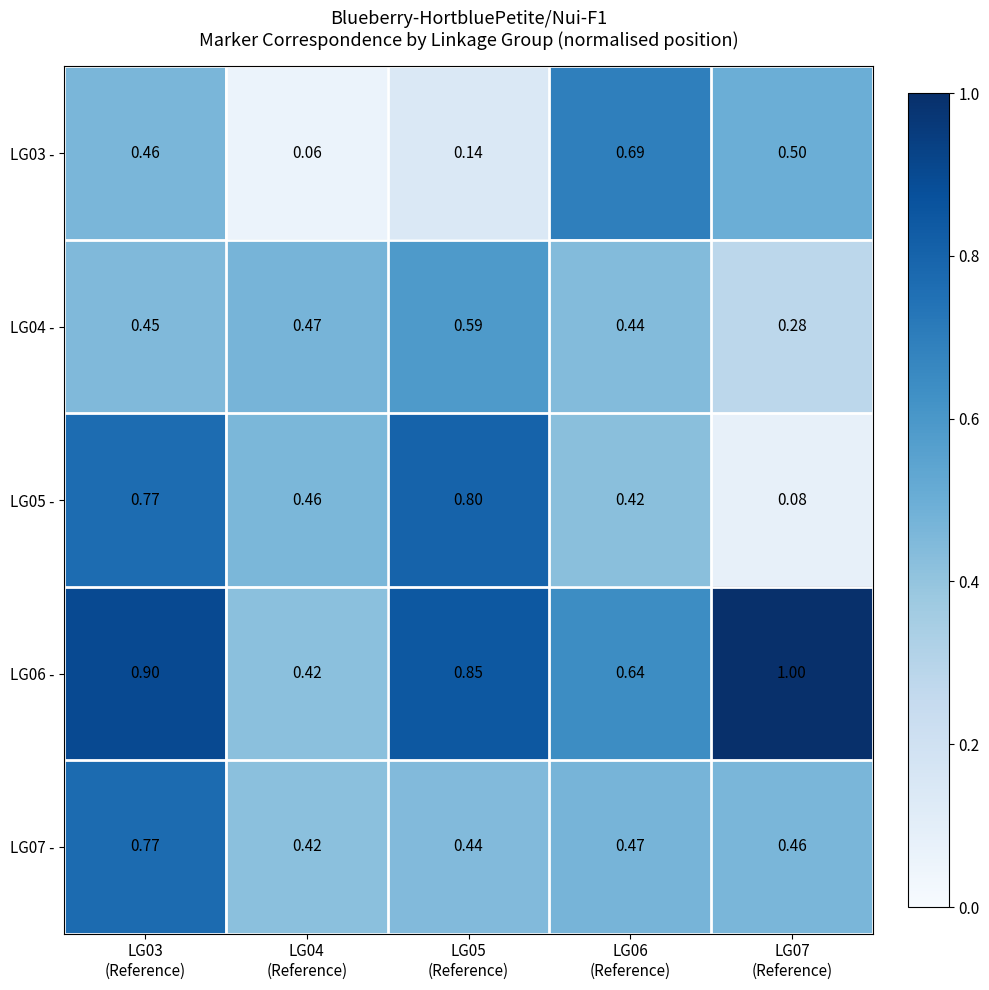

Which category has the highest value across all series?

LG07
(Reference)